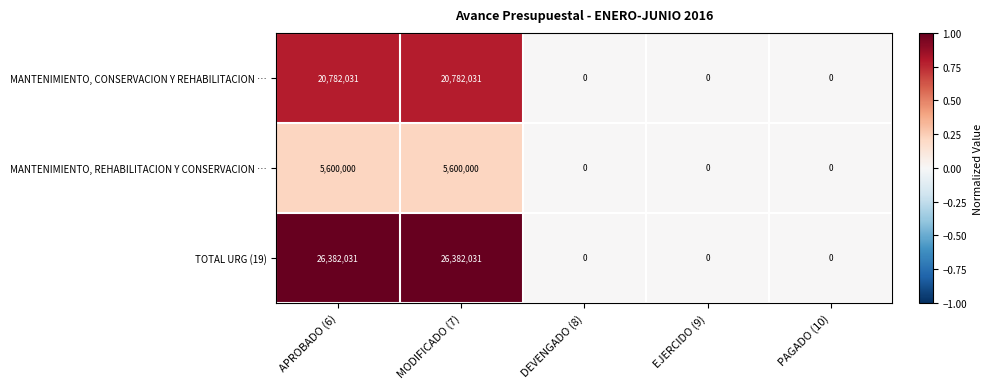

How many values in the MANTENIMIENTO, REHABILITACION Y CONSERVACION … series exceed 0?

2